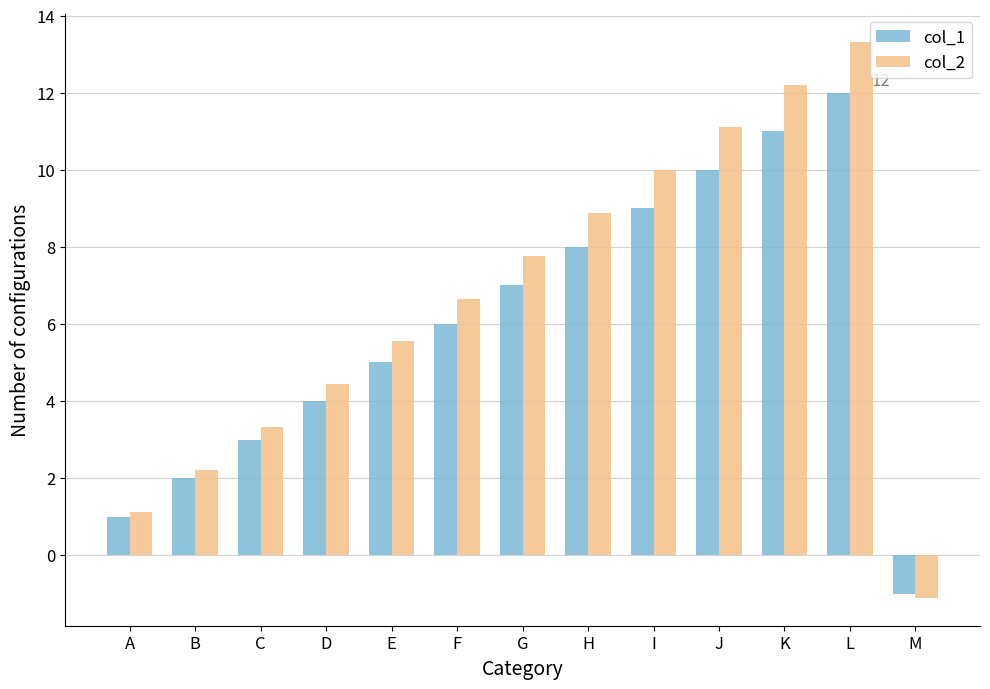

What is the value of the col_2 bar at the 8th from the left?

8.9